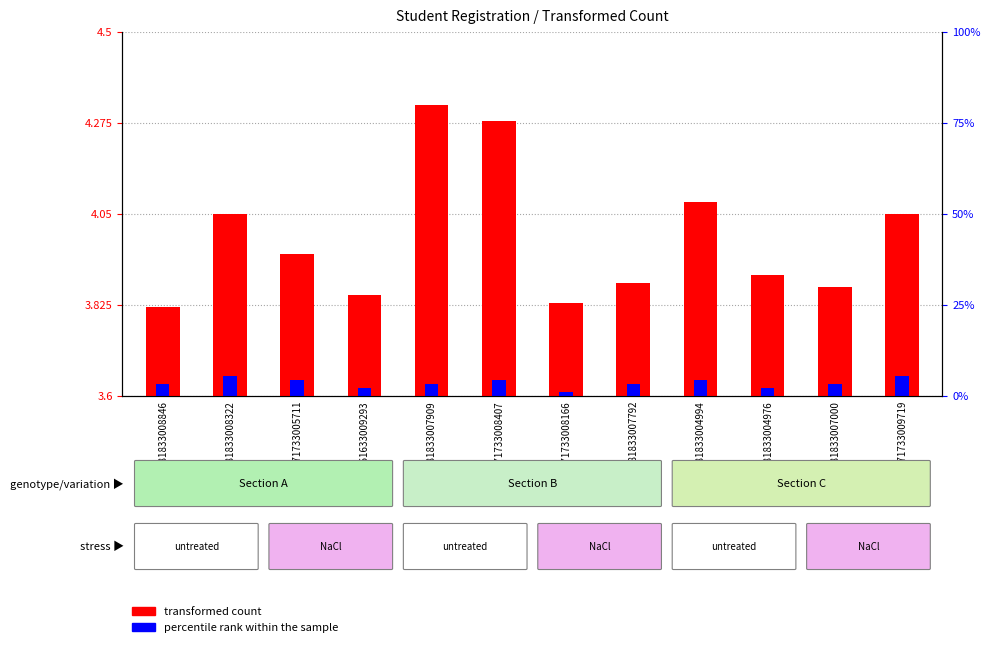

What is the label of the 4th bar from the left?

161633009293